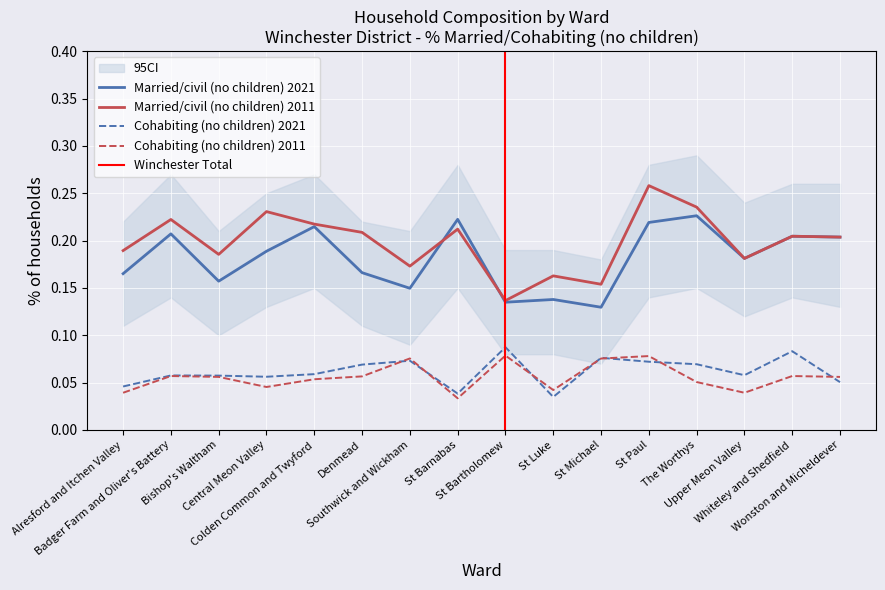

At Alresford and Itchen Valley, list the series in order from smallest to largest.

Cohabiting couple (no children) 2011, Cohabiting couple (no children) 2021, Married/civil partner (no children) 2021, Married/civil partner (no children) 2011